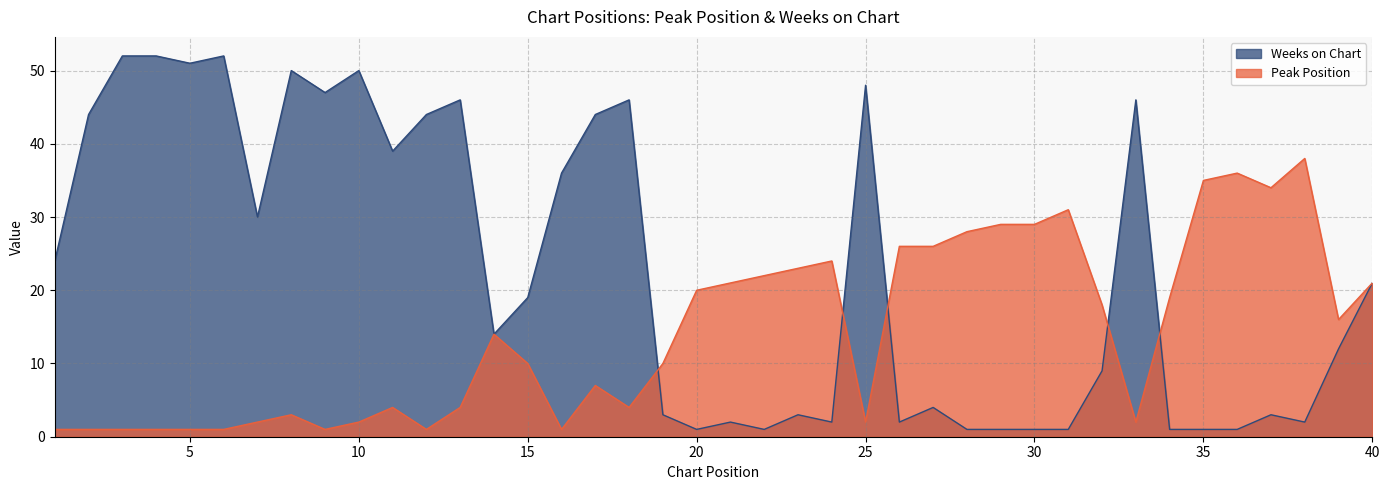

Which series has the largest total across all categories?

Weeks on Chart